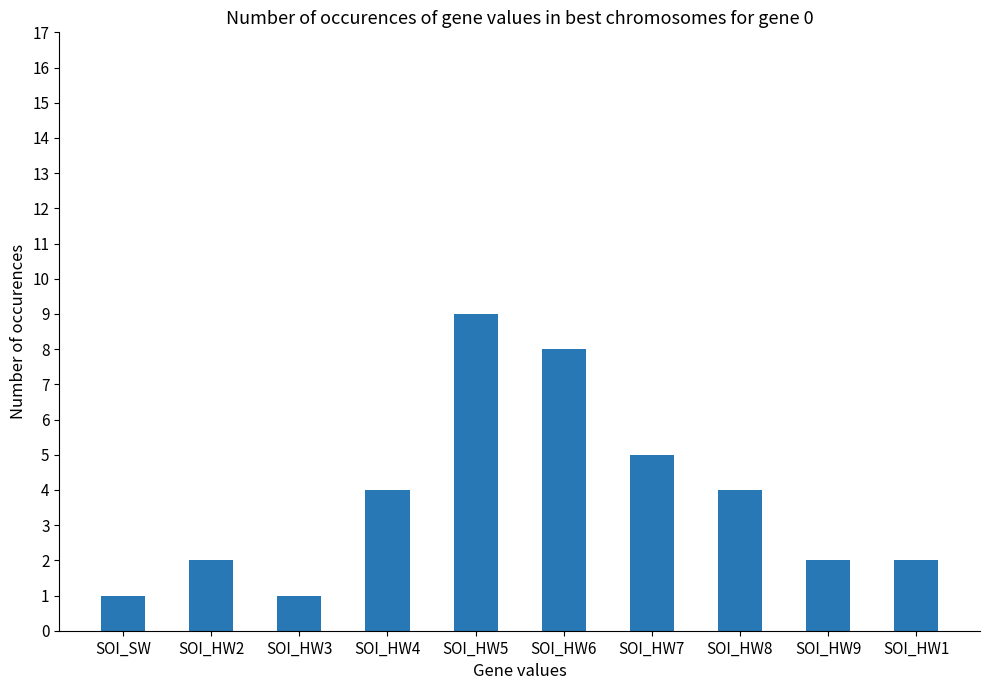

Approximately how many times larger is the value at SOI_HW4 compared to SOI_HW8?

1.0